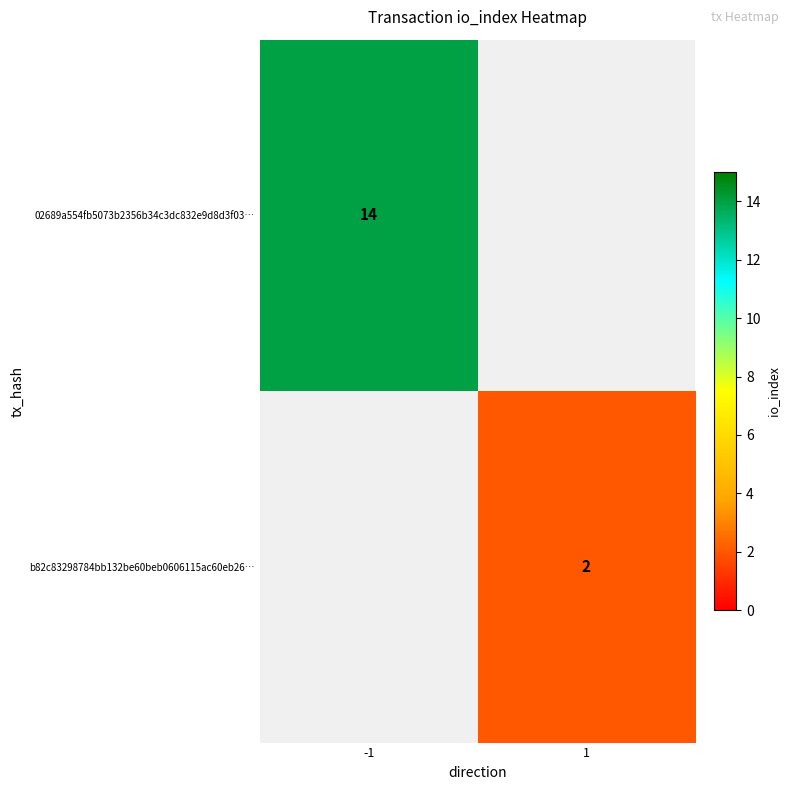

The 02689a554fb5073b2356b34c3dc832e9d8d3f03… series shows 14 at -1. True or false?

True